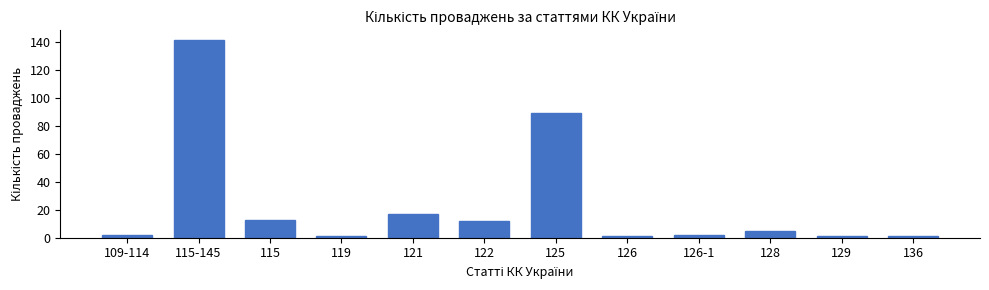

Reading right to left, what are all the values shown in this chart?

136=1	129=1	128=5	126-1=2	126=1	125=89	122=12	121=17	119=1	115=13	115-145=141	109-114=2